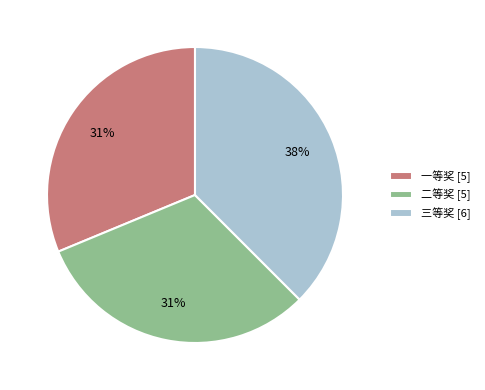

To the nearest percent, what is the average slice percentage?

33%